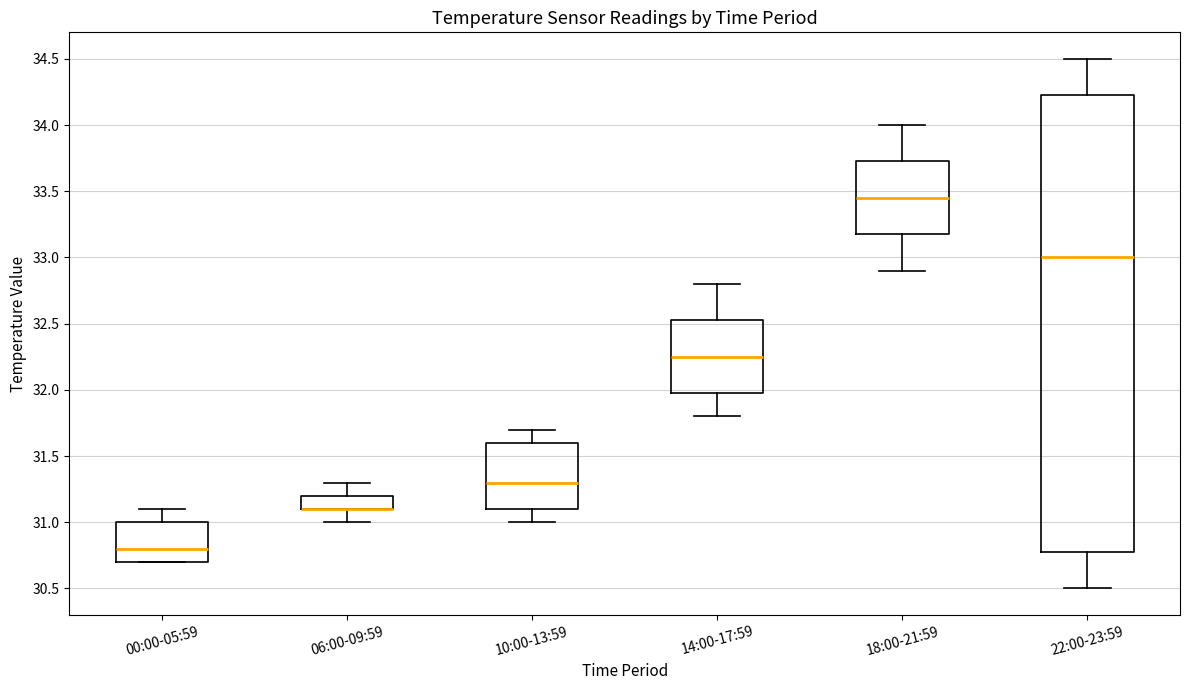

Reading left to right, read every box against the y-axis: the position of its median line, the range the box covers, and the ends of its whiskers. The values are not printed on the chart, so give them approximately, as read against the axis.

00:00-05:59: median 30.80, box 30.70 to 31.00, whiskers 30.70 to 31.10
06:00-09:59: median 31.10 (drawn on the box's lower edge), box 31.10 to 31.20, whiskers 31.00 to 31.30
10:00-13:59: median 31.30, box 31.10 to 31.60, whiskers 31.00 to 31.70
14:00-17:59: median 32.25, box 32.00 to 32.55, whiskers 31.80 to 32.80
18:00-21:59: median 33.45, box 33.20 to 33.75, whiskers 32.90 to 34.00
22:00-23:59: median 33.00, box 30.80 to 34.25, whiskers 30.50 to 34.50